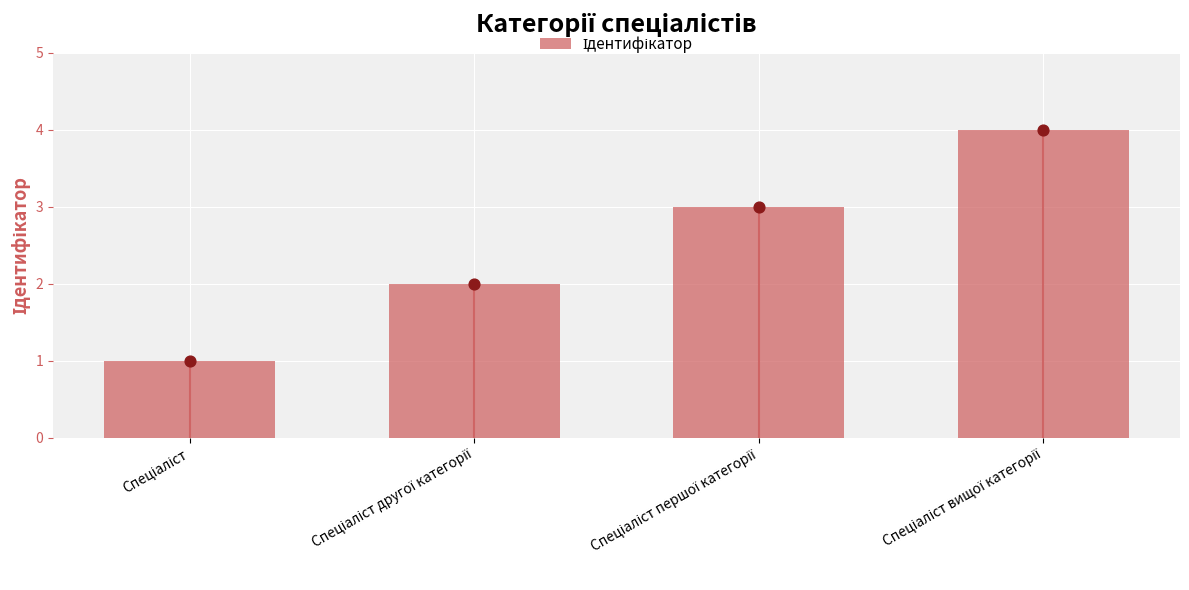

Approximately how many times larger is the value at Спеціаліст першої категорії compared to Спеціаліст вищої категорії?

0.8